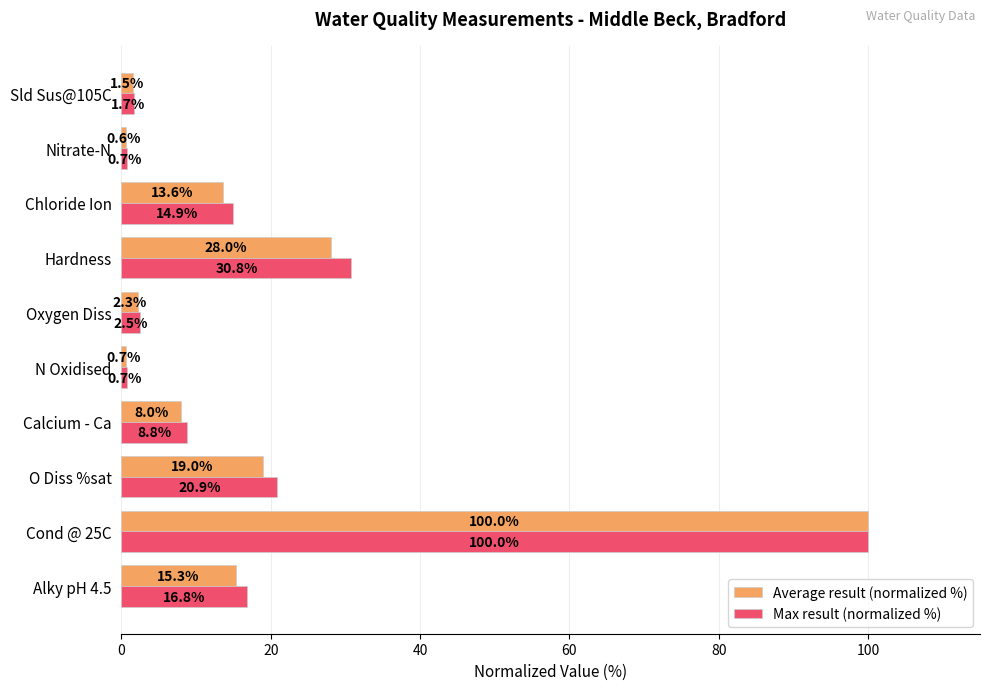

What is the minimum value shown in the chart?

0.6